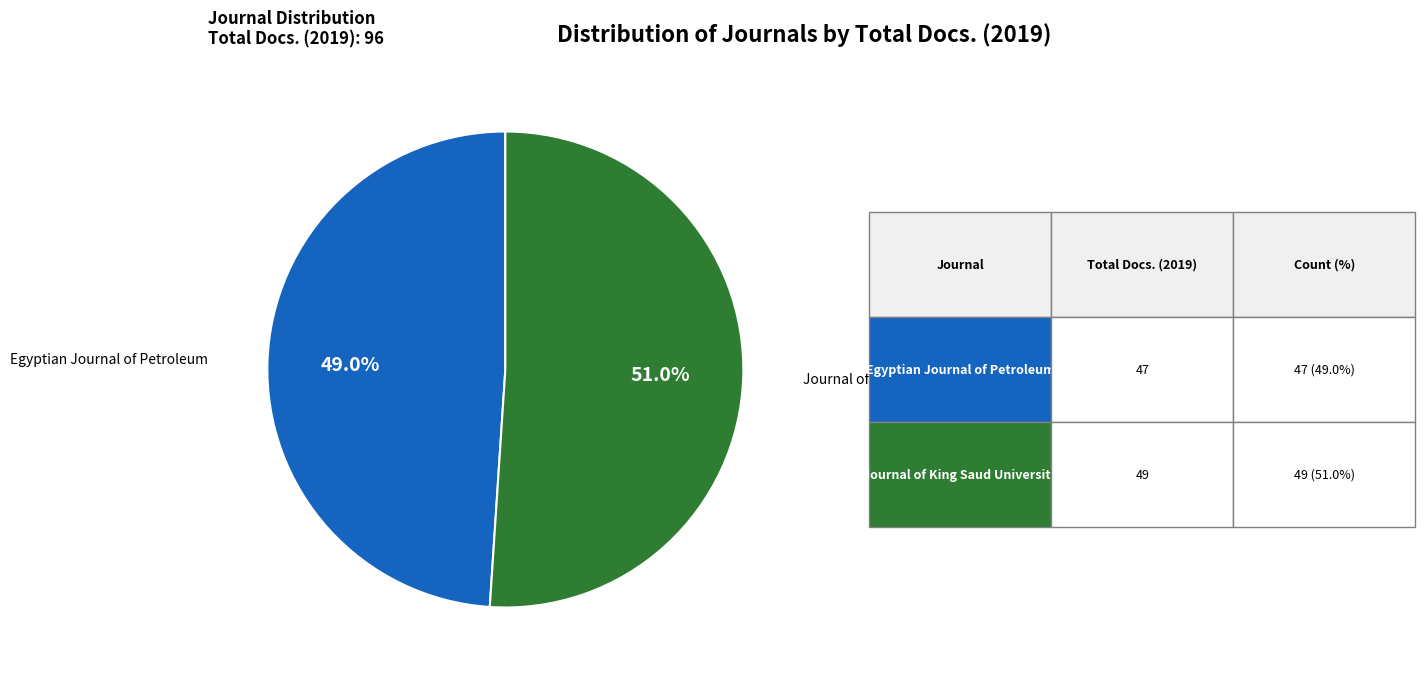

Approximately how many times larger is the value at Journal of King Saud University compared to Egyptian Journal of Petroleum?

1.0